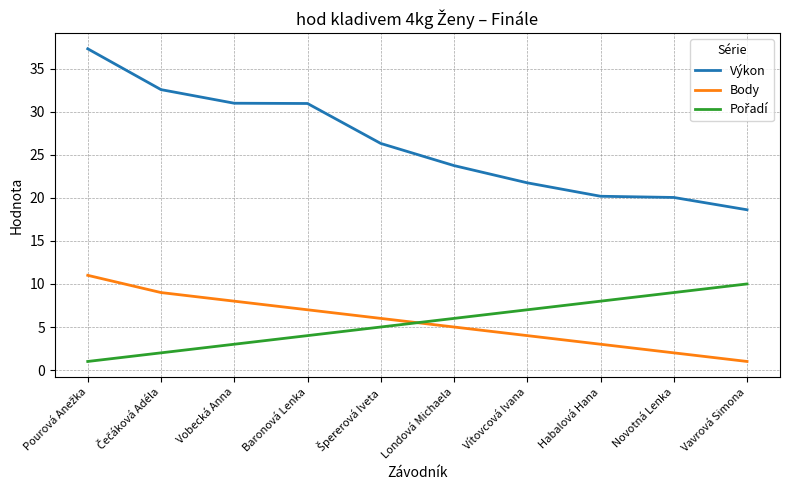

The Body series shows 1.8 at Habalová Hana. True or false?

False